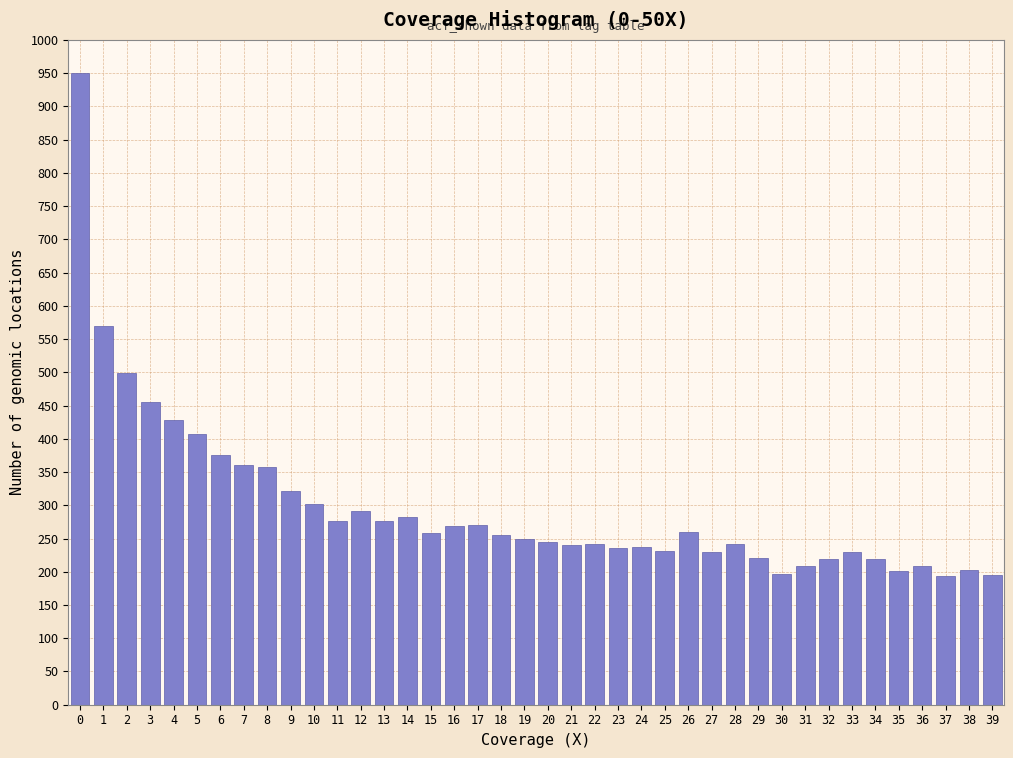

What is the value of the 1st bar from the left?

950